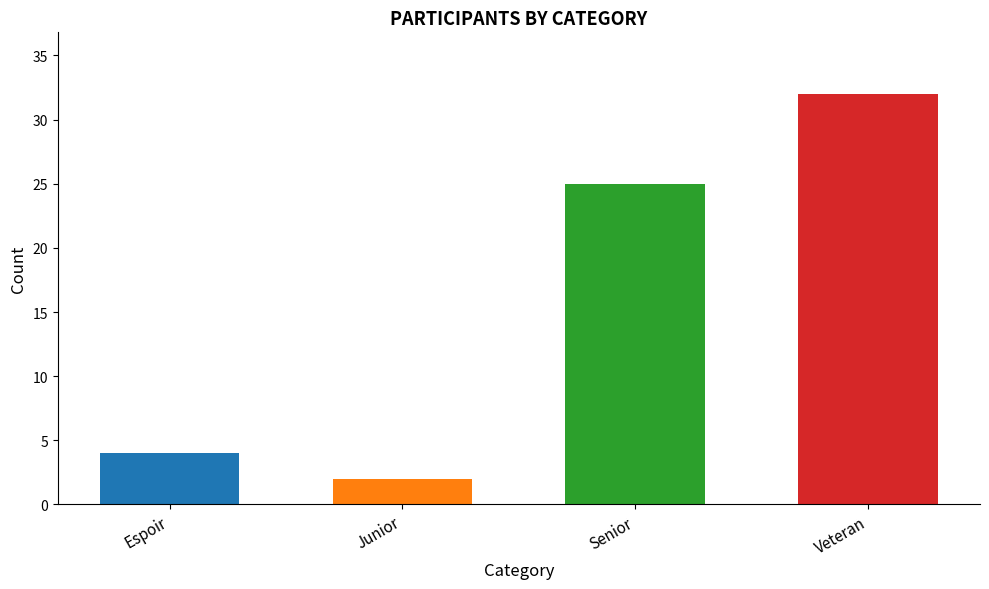

What is the greatest value displayed?

32